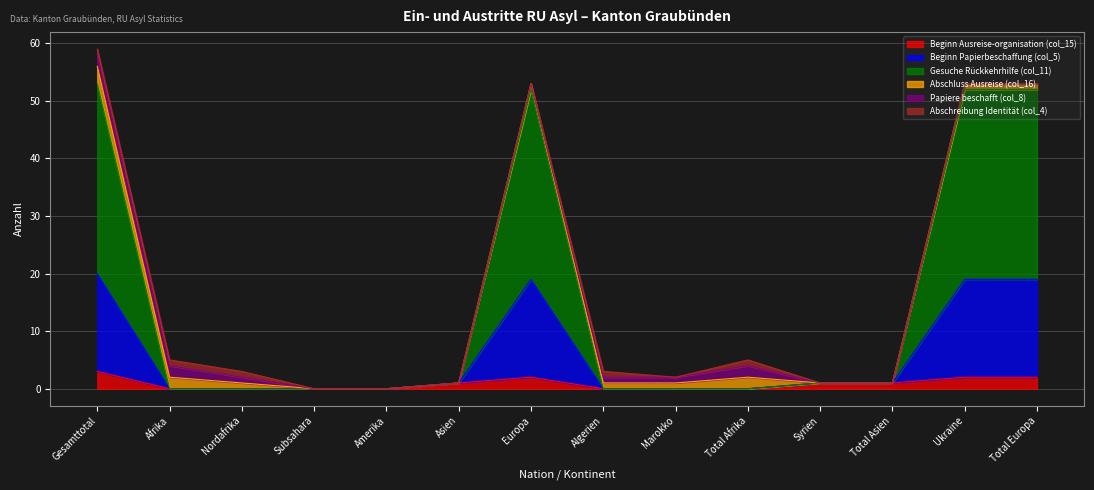

The value of Beginn Ausreise-organisation (col_15) at Marokko is 2. True or false?

False